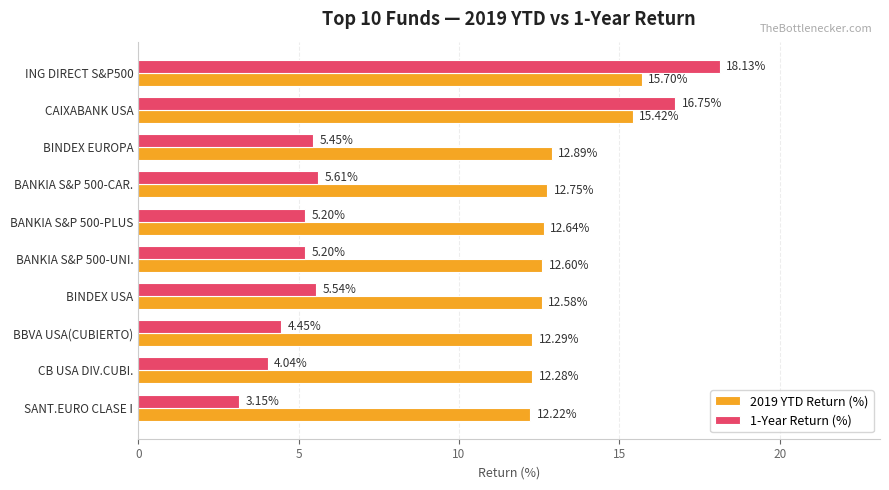

List the series in order of their peak value, lowest first.

2019 YTD Return (%), 1-Year Return (%)